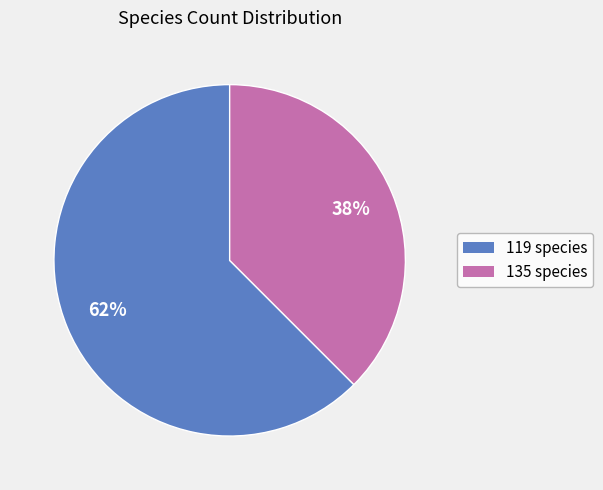

What is the ratio of the value at 135 to the value at 119?

0.6